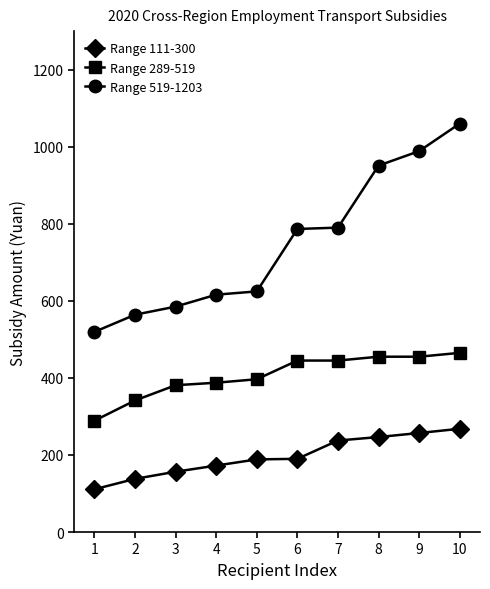

What is the value of the Range 289-519 point at the 5th from the left?

396.5